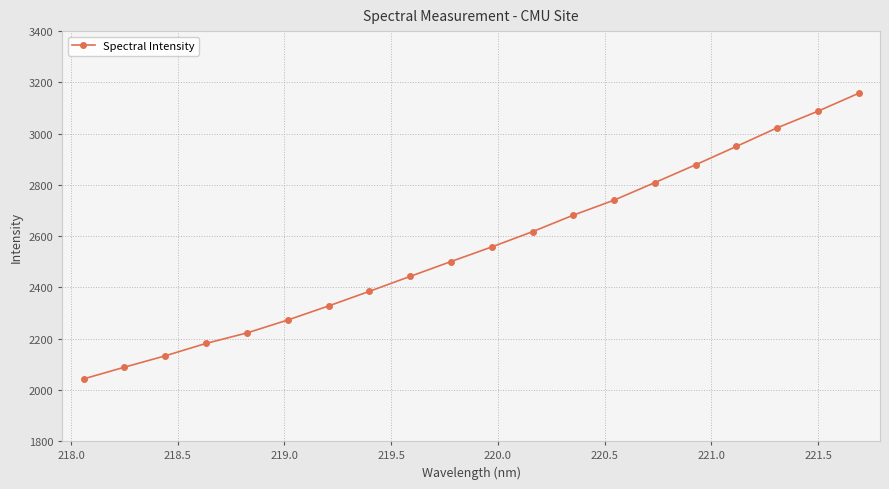

What is the minimum value shown in the chart?

2043.0